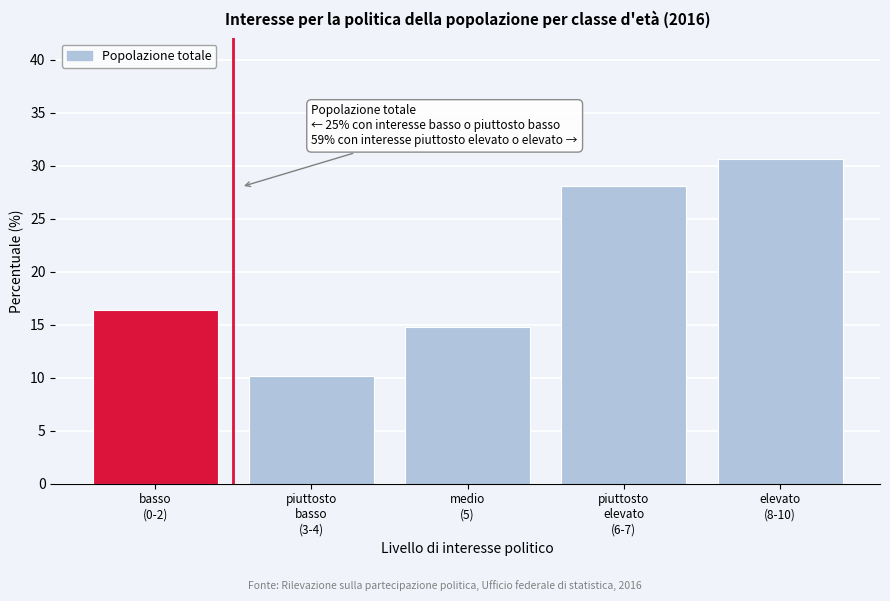

Reading left to right, what are all the values shown in this chart?

16.3	10.2	14.8	28.0	30.6